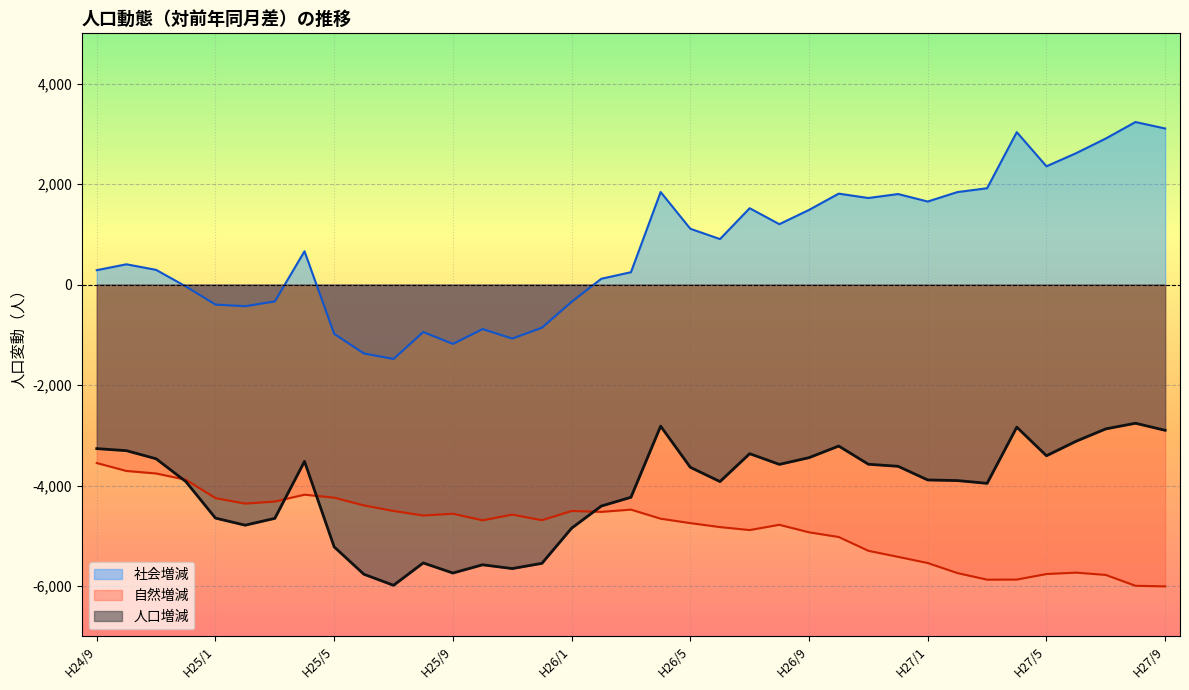

What is the difference between the 自然増減 values at H27/1 and H24/10?

1832